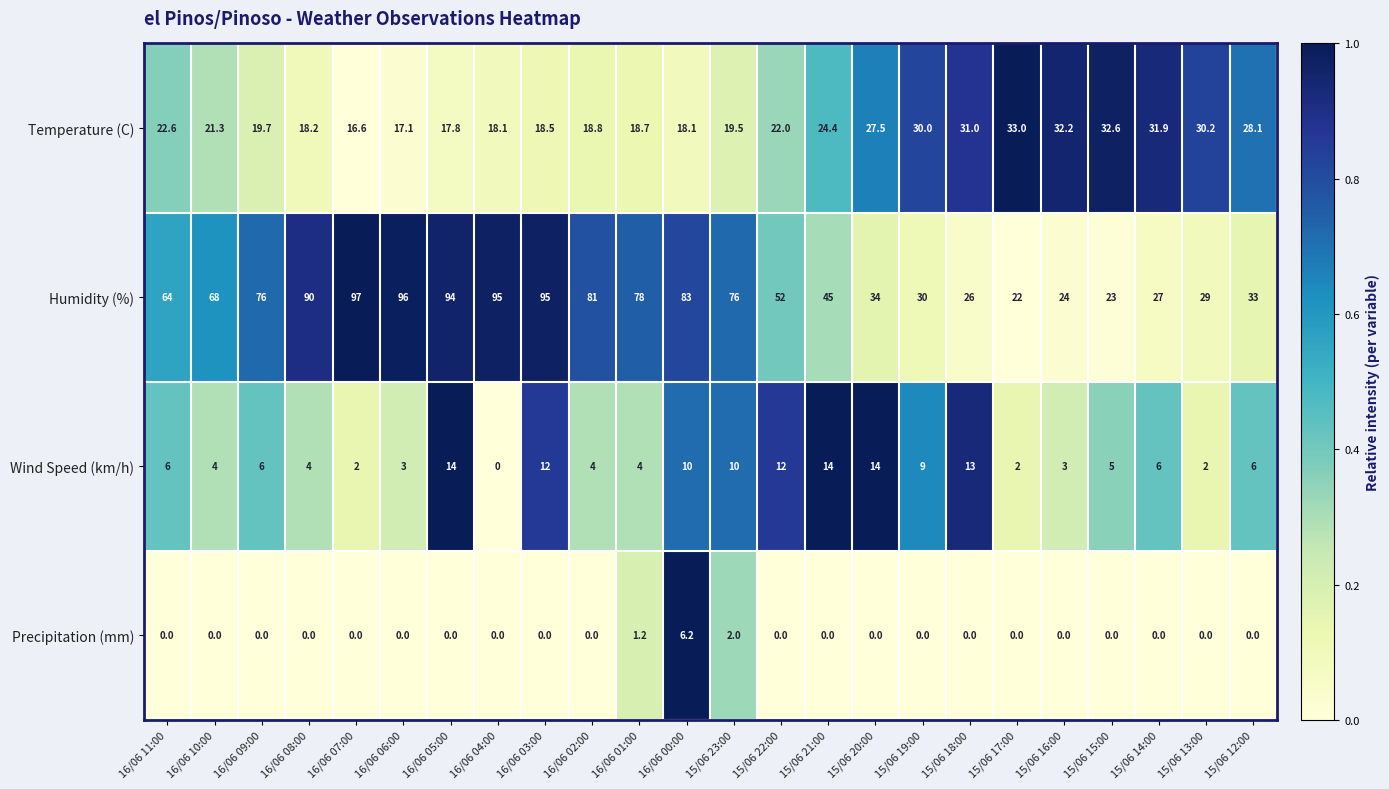

What is the difference between the Temperature (C) values at 15/06 20:00 and 15/06 18:00?

3.5